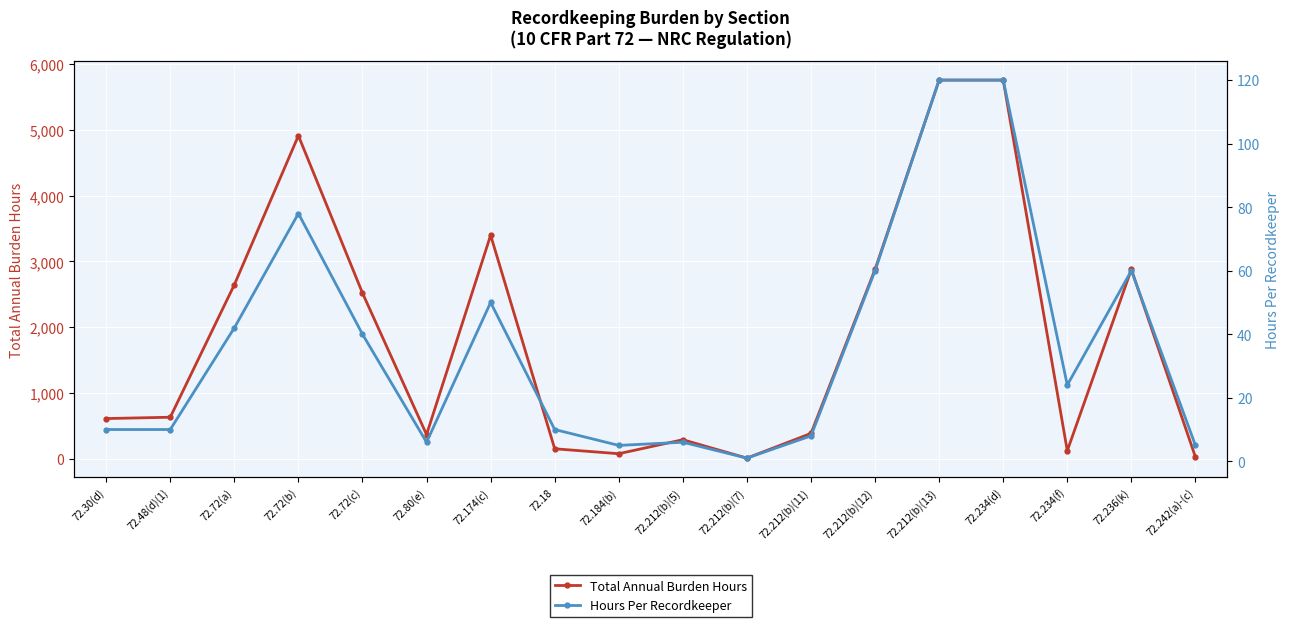

Rank the categories by Hours Per Recordkeeper value from lowest to highest.

72.212(b)(7), 72.184(b), 72.242(a)-(c), 72.80(e), 72.212(b)(5), 72.212(b)(11), 72.30(d), 72.48(d)(1), 72.18, 72.234(f), 72.72(c), 72.72(a), 72.174(c), 72.212(b)(12), 72.236(k), 72.72(b), 72.212(b)(13), 72.234(d)